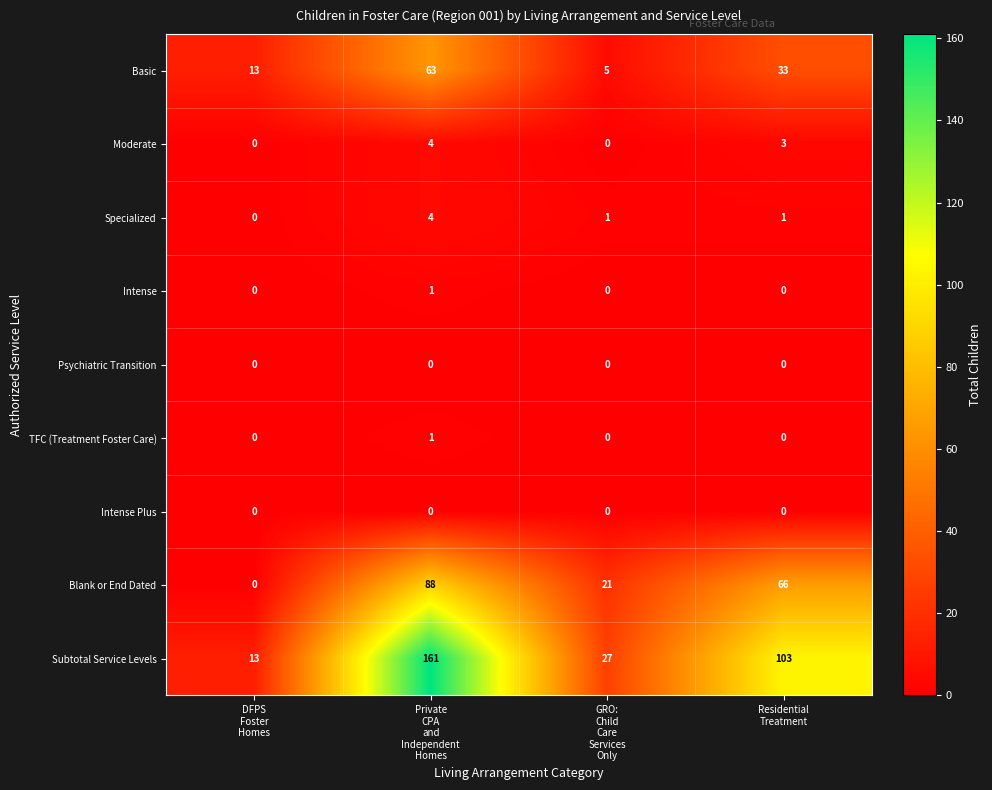

At how many categories does at least one series exceed 150?

1